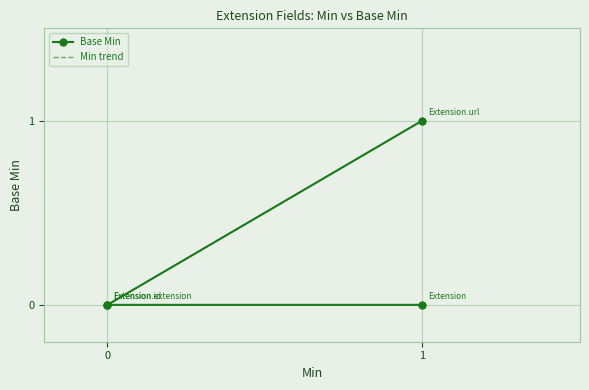

What is the label of the 3rd point from the right?

Extension.id